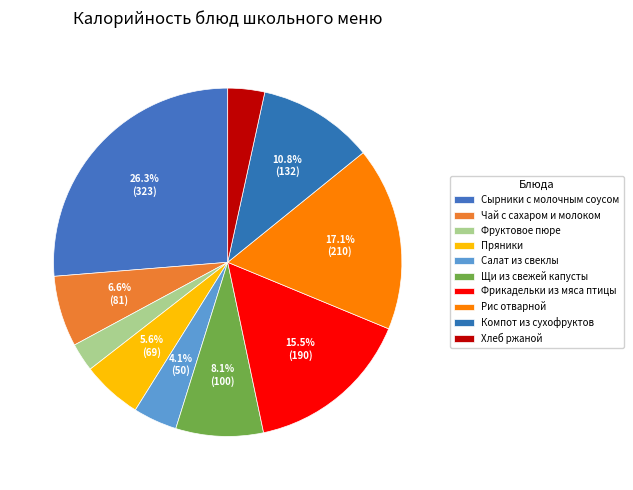

How many slices are in this pie chart?

10